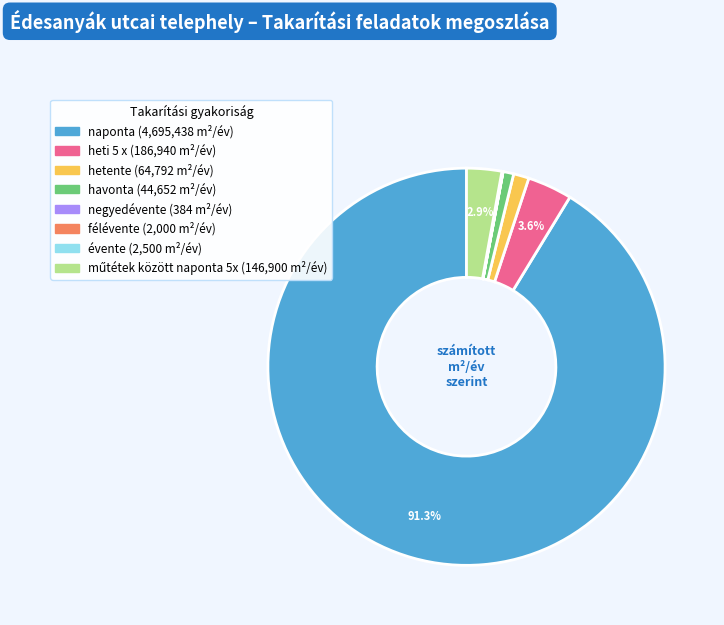

Is there a majority slice in this chart?

Yes